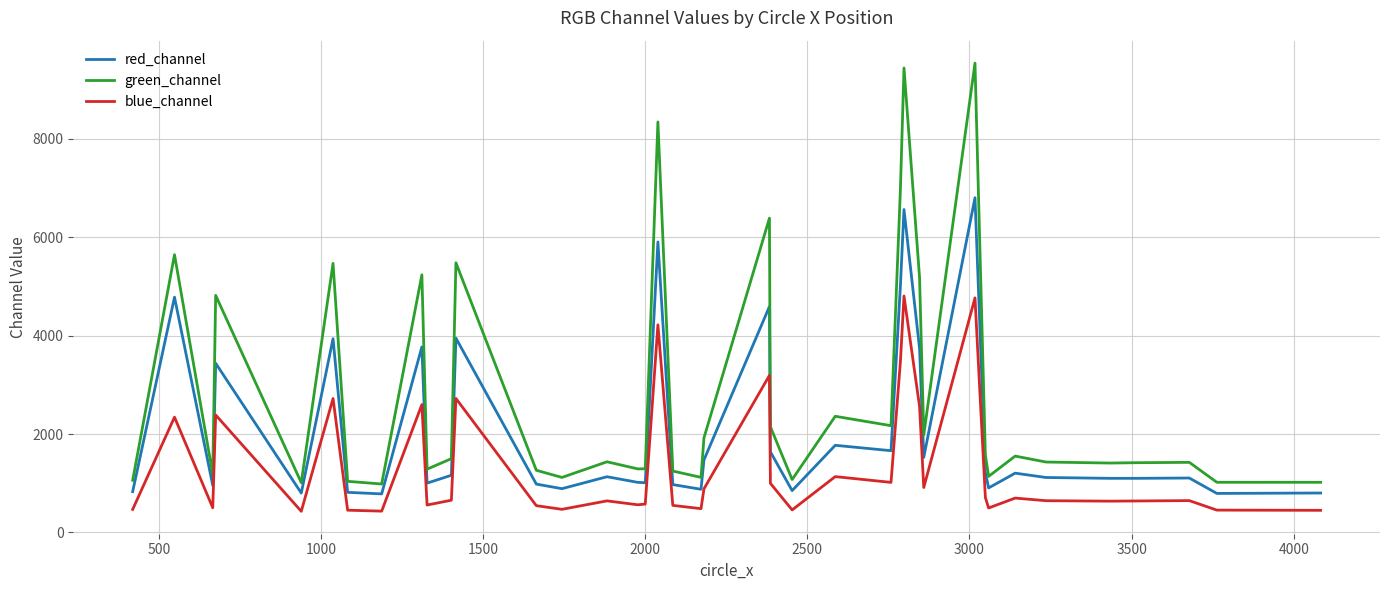

Rank the series by their maximum value, from lowest to highest.

blue_channel, red_channel, green_channel